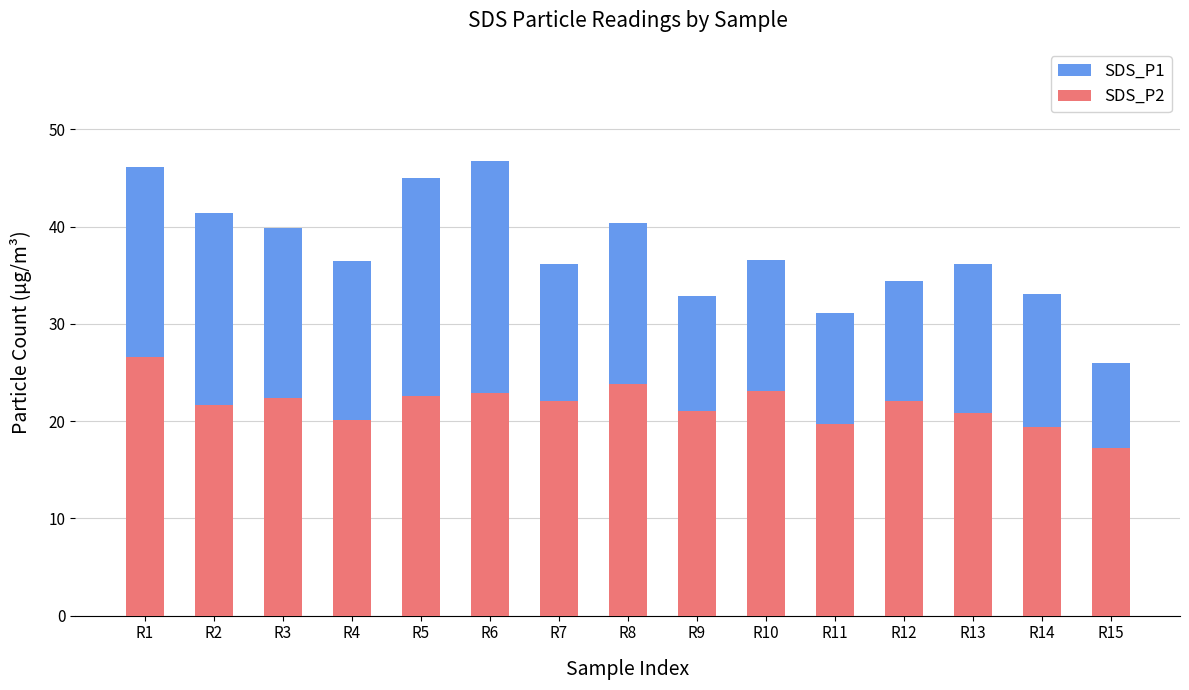

Reading left to right, transcribe all the data shown in this chart.

SDS_P1: 46.1	41.4	39.9	36.4	45.0	46.7	36.1	40.4	32.9	36.6	31.1	34.4	36.1	33.1	26.0
SDS_P2: 26.6	21.6	22.4	20.1	22.6	22.9	22.1	23.9	21.0	23.1	19.7	22.1	20.8	19.4	17.2